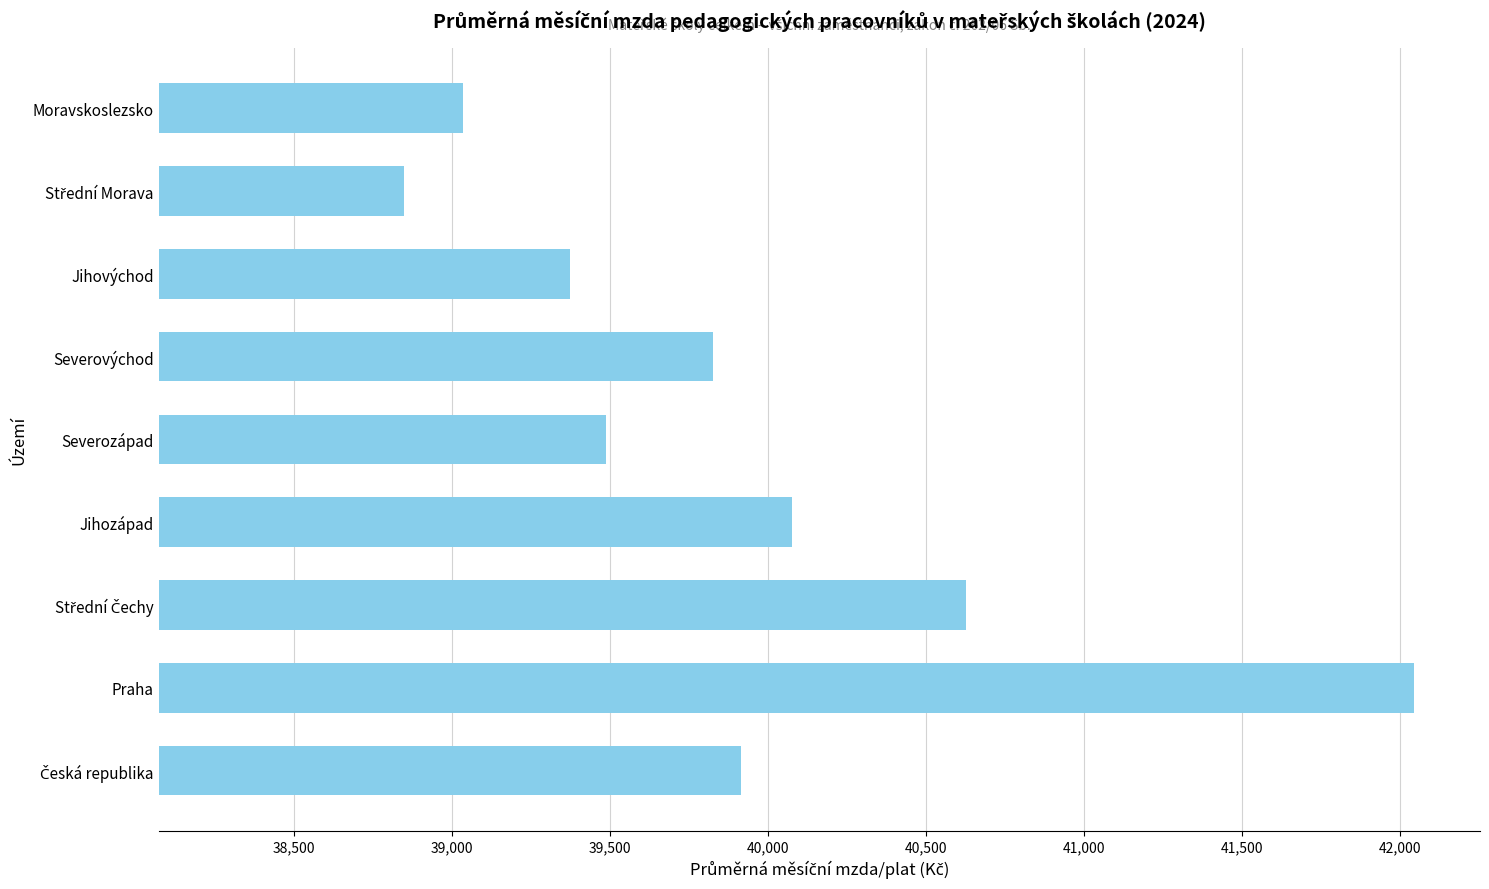

Between Moravskoslezsko and Severozápad, which is larger?

Severozápad